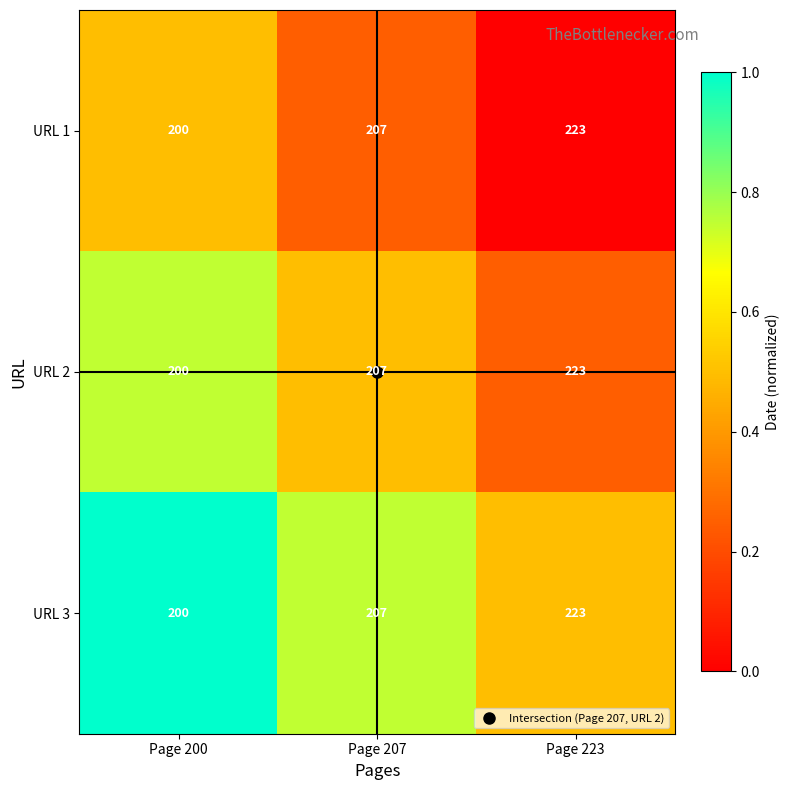

Which category has the lowest value across all series?

Page 200